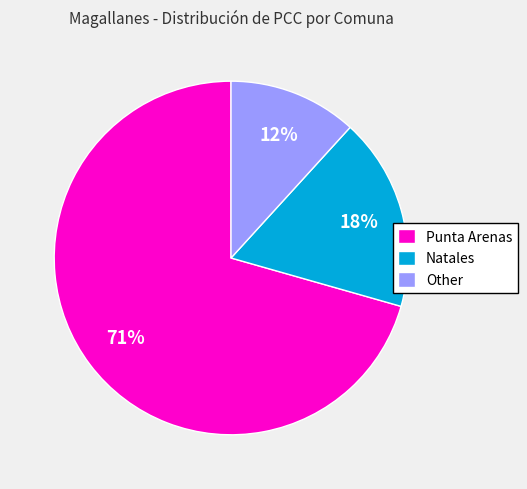

To the nearest percent, what is the average slice percentage?

33%